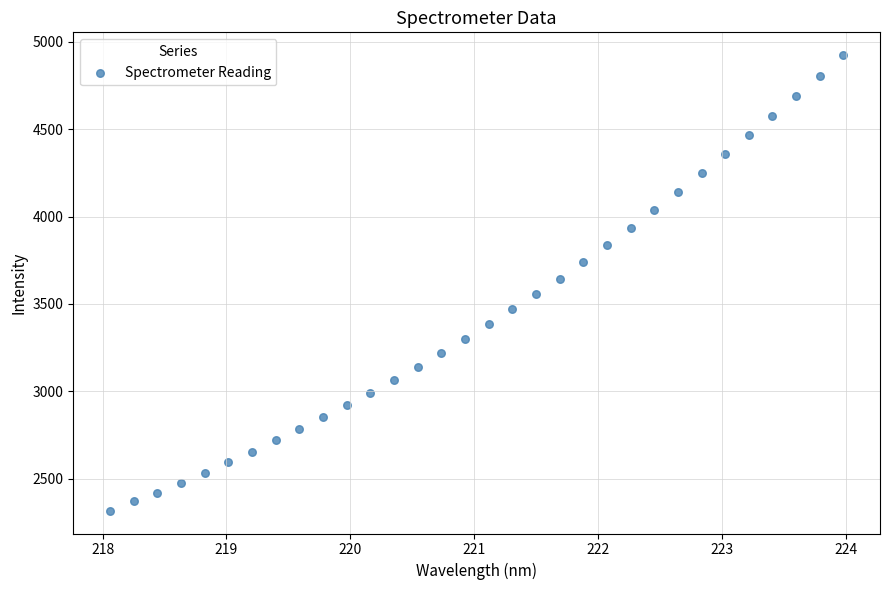

What is the range of X values (max minus min)?

5.9